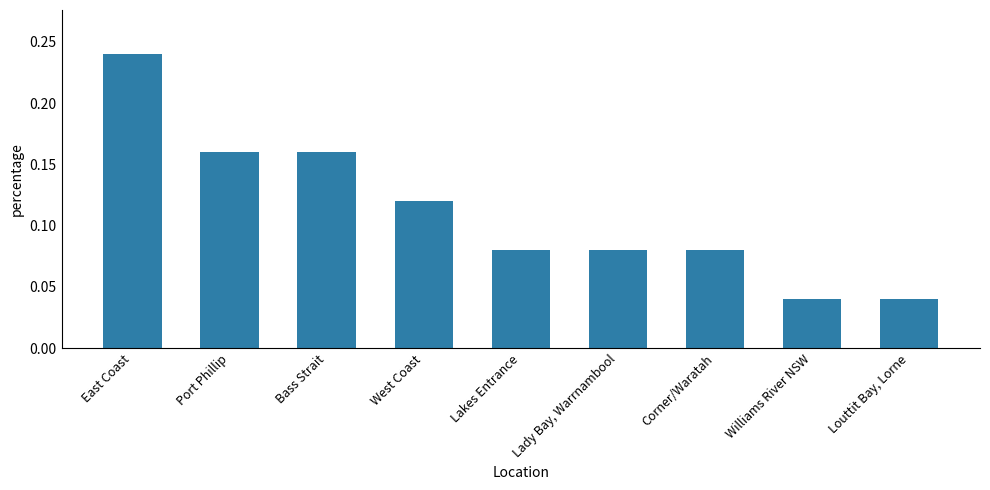

What is the label of the 3rd bar from the left?

Bass Strait